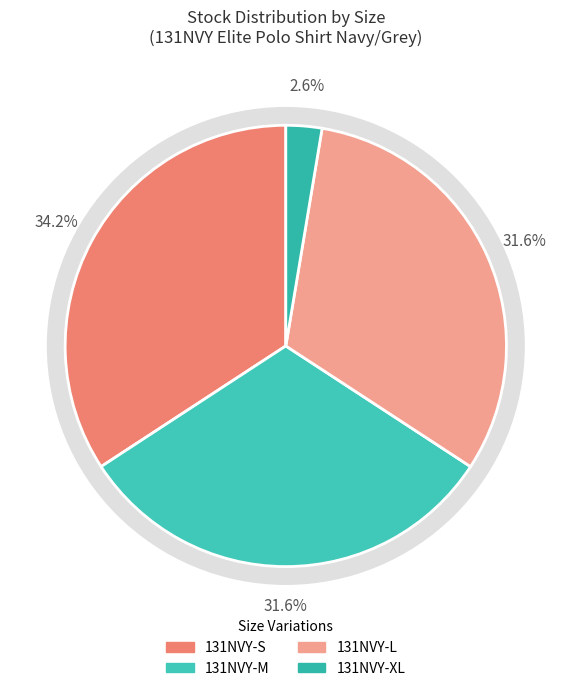

How many segments does this pie chart have?

4